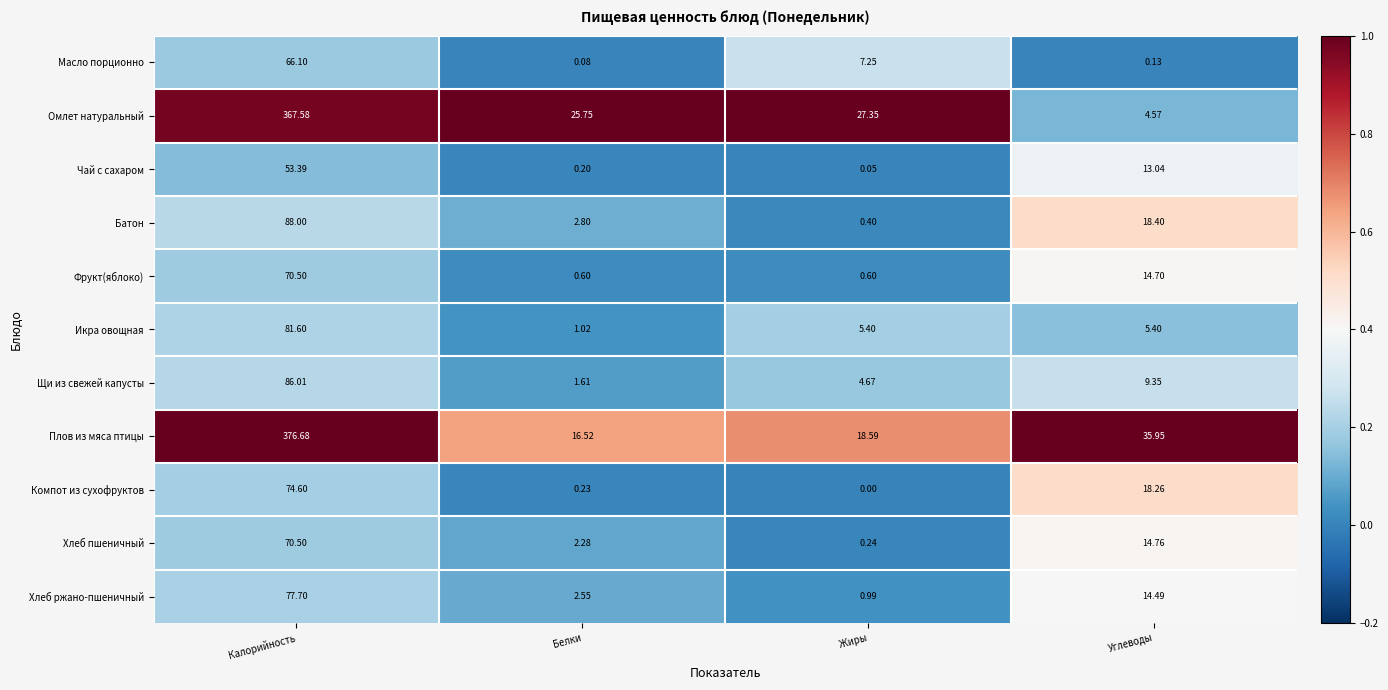

What is the total value across all series at Калорийность?

1412.7